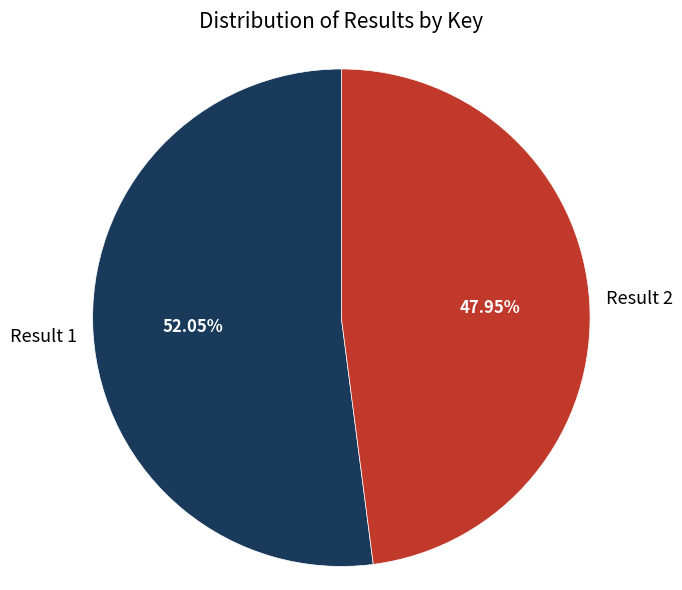

Is Result 2 the majority of the pie?

No